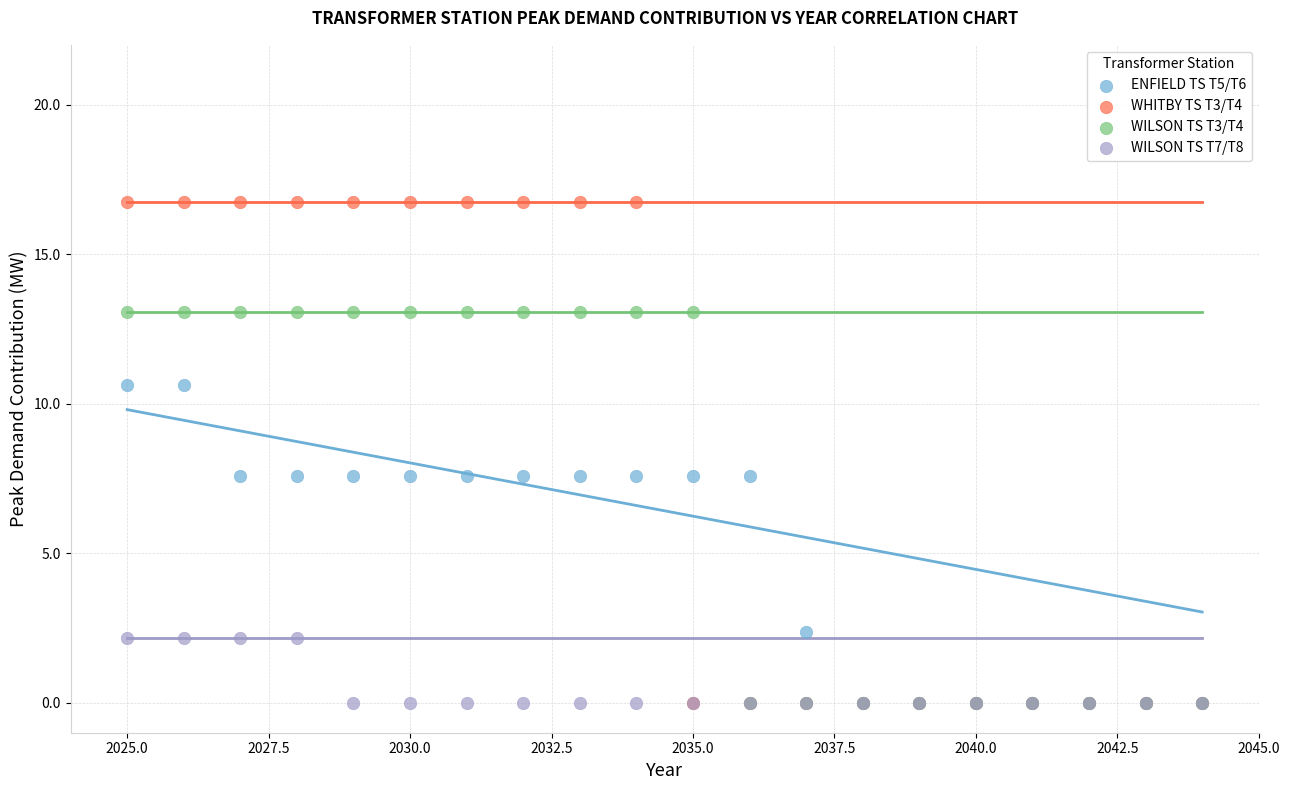

What are all the series names shown in the legend?

ENFIELD TS T5/T6, WHITBY TS T3/T4, WILSON TS T3/T4, WILSON TS T7/T8